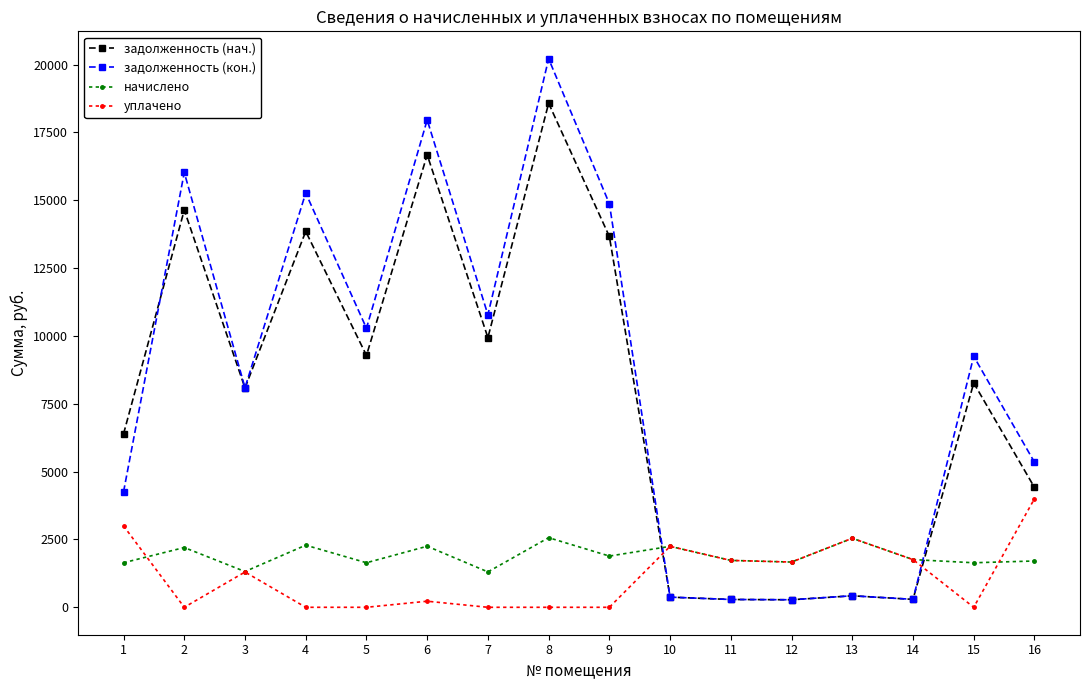

True or false: задолженность (кон.) and задолженность (нач.) intersect in this chart.

True